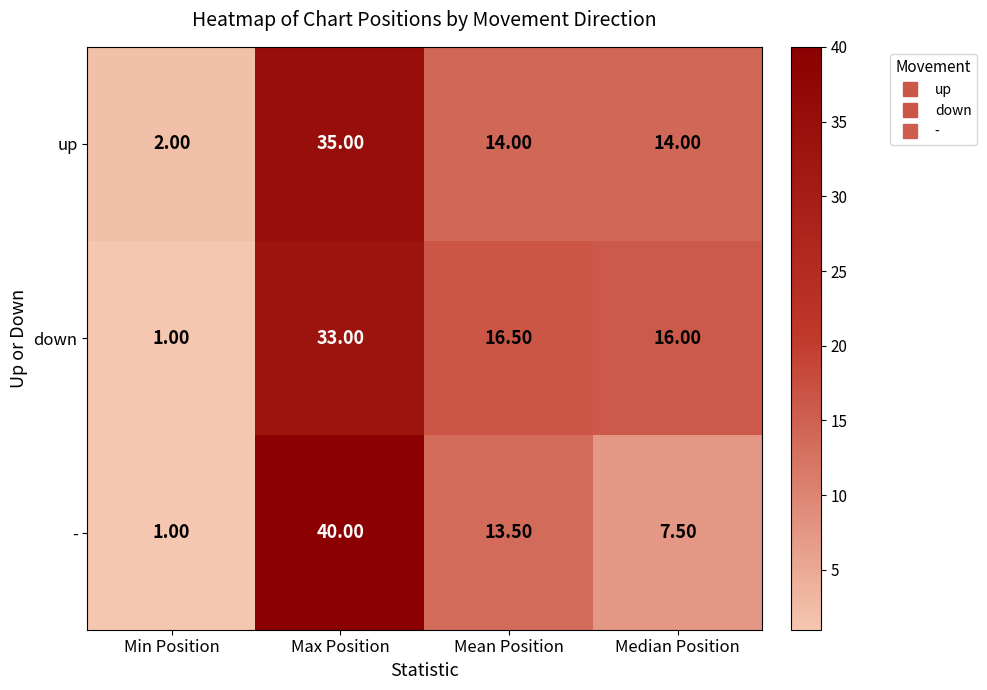

What is the difference between the highest and lowest values at Max Position?

7.0